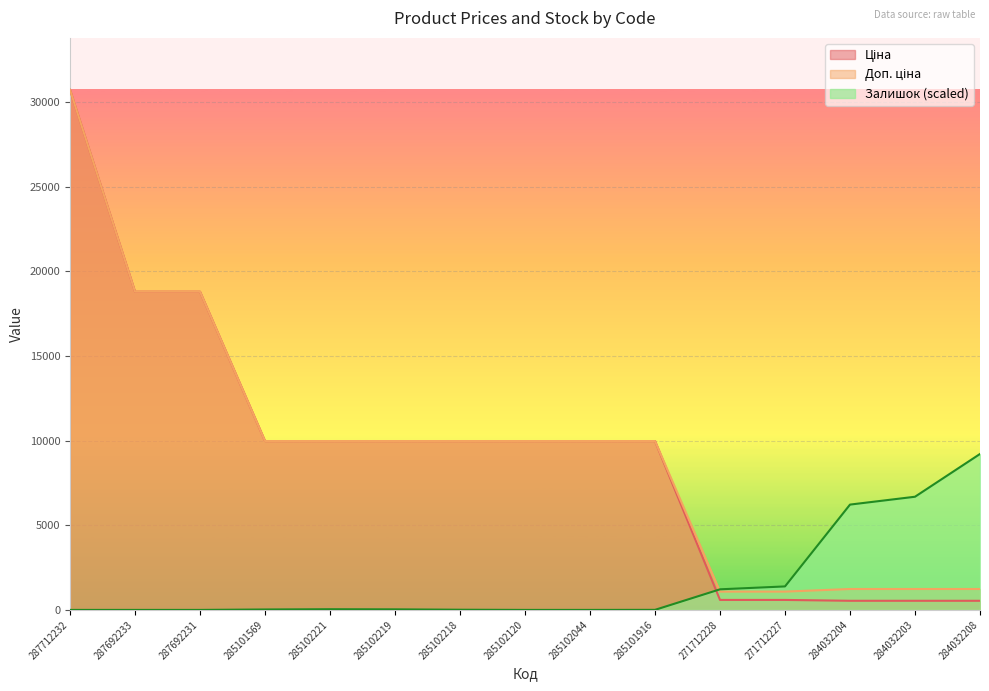

Between 285102044 and 285101916, which is larger?

285102044